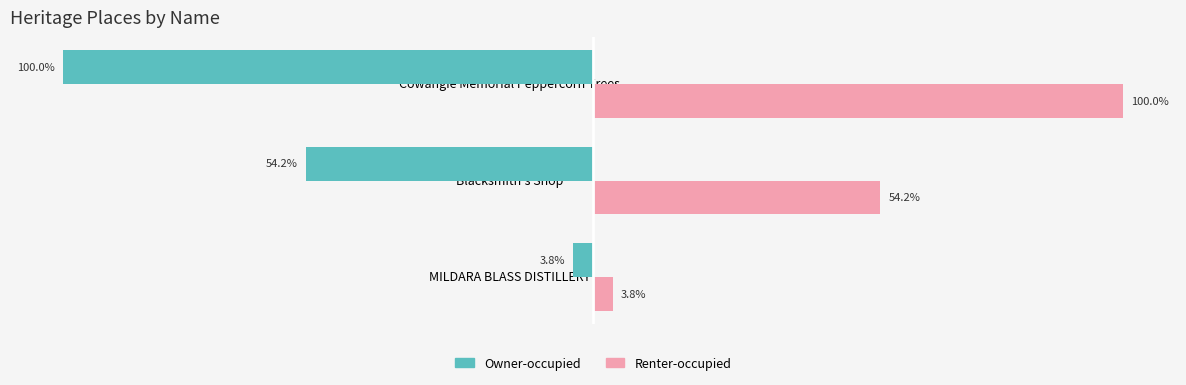

List the series in order of their overall mean, highest first.

Renter-occupied, Owner-occupied